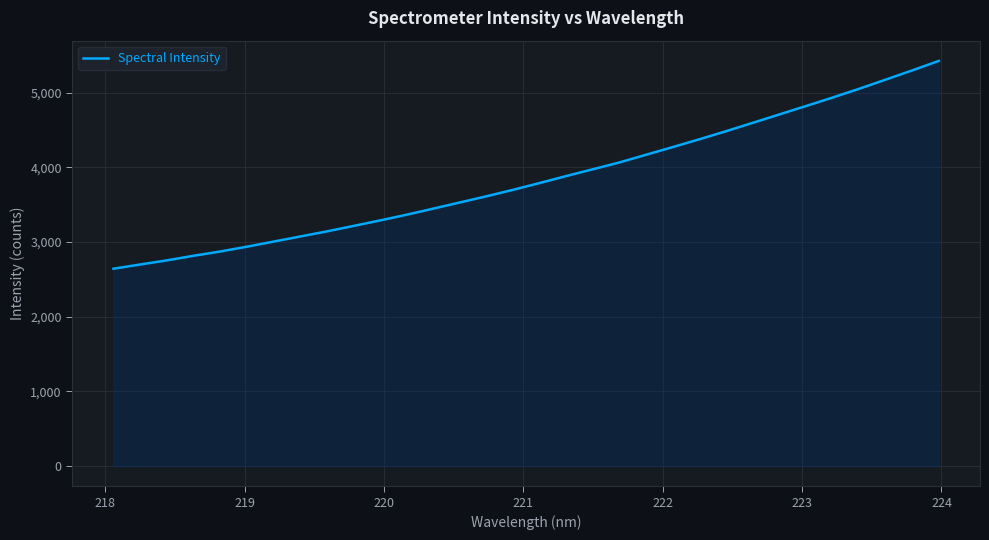

How many categories are shown in the chart?

32